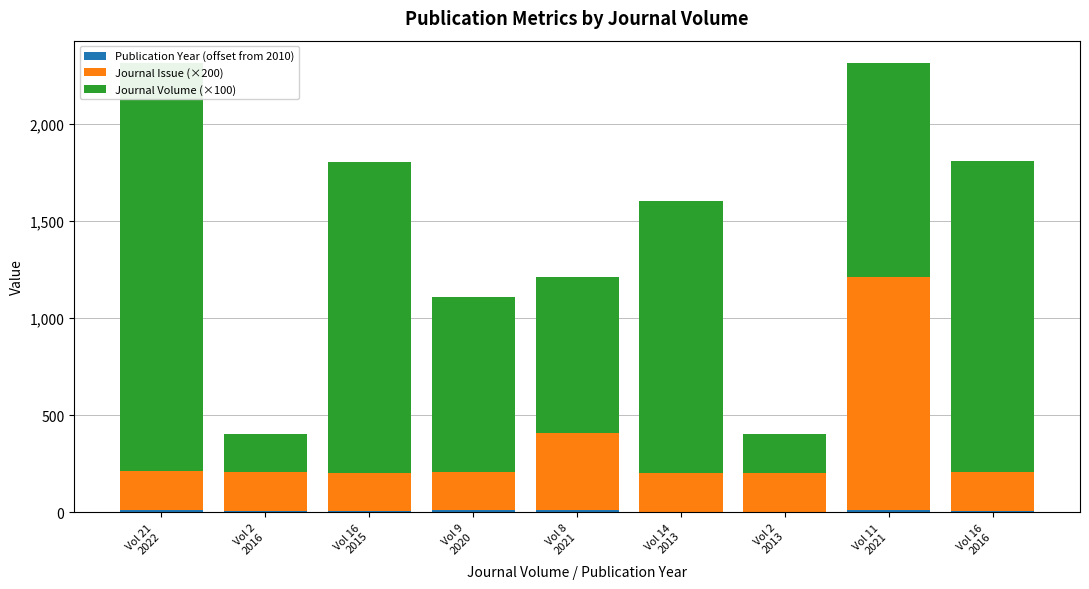

What is the difference between the highest and lowest values at Vol 16
2016?

1594